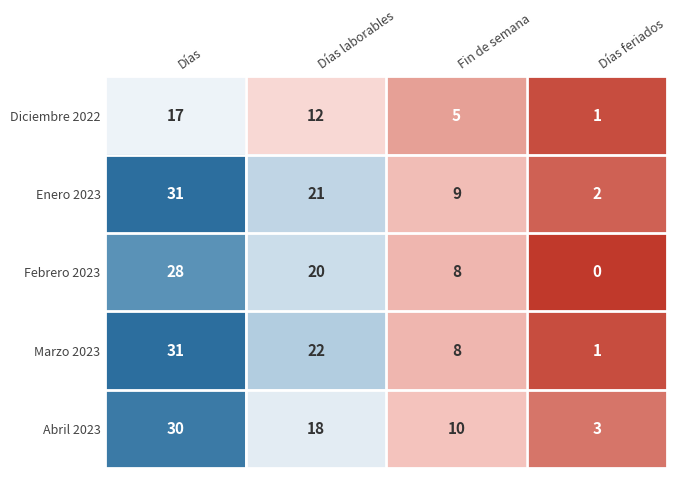

Count the number of data series in this chart.

5